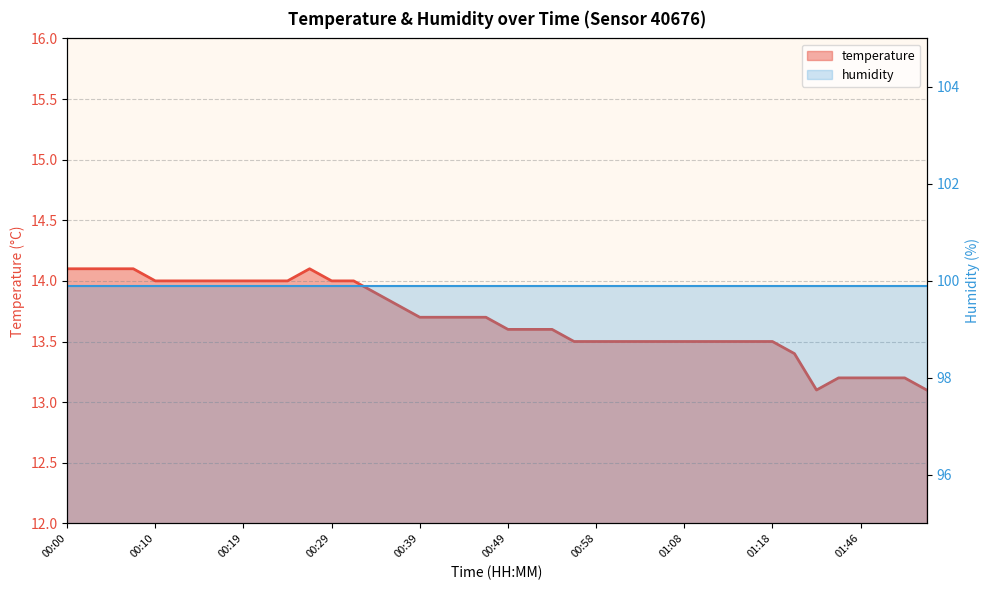

How many interior local peaks (higher than both neighbors) does the data have?

1